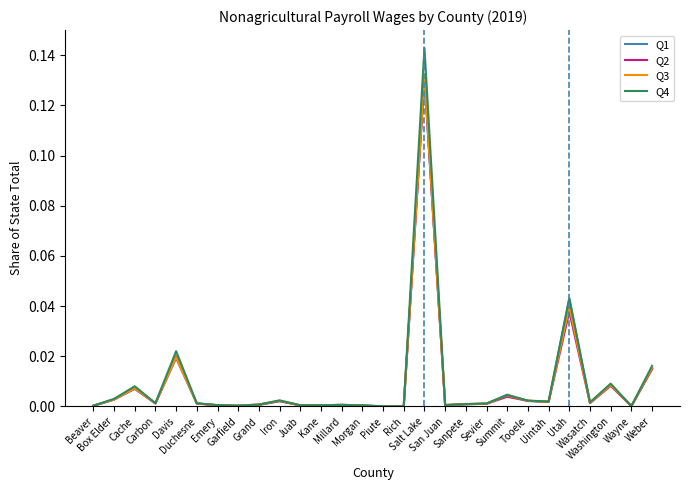

How many times do Q3 and Q1 cross each other?

8